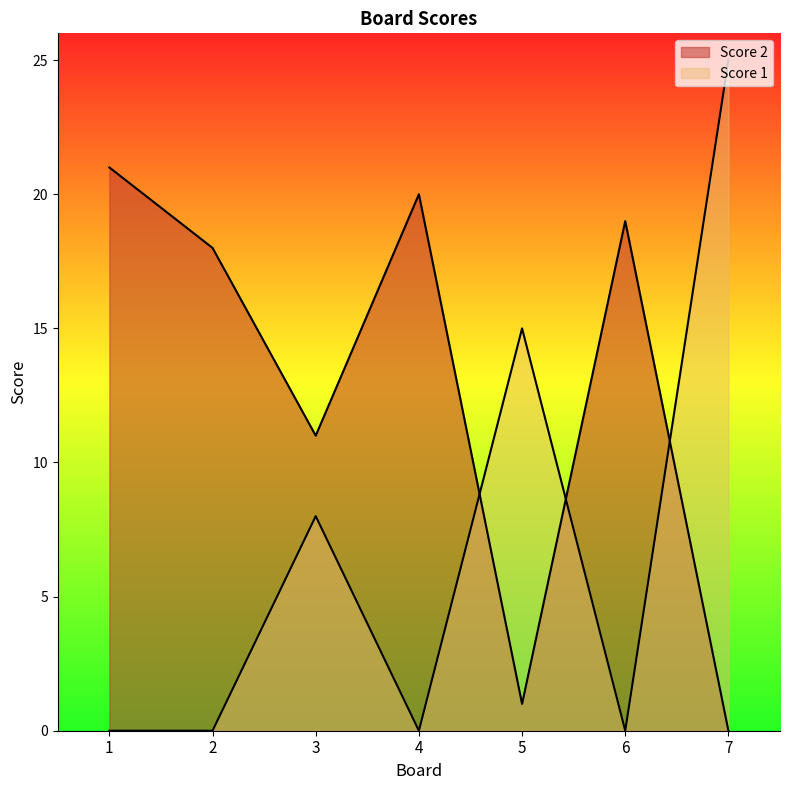

What are all the series names shown in the legend?

Score 2, Score 1